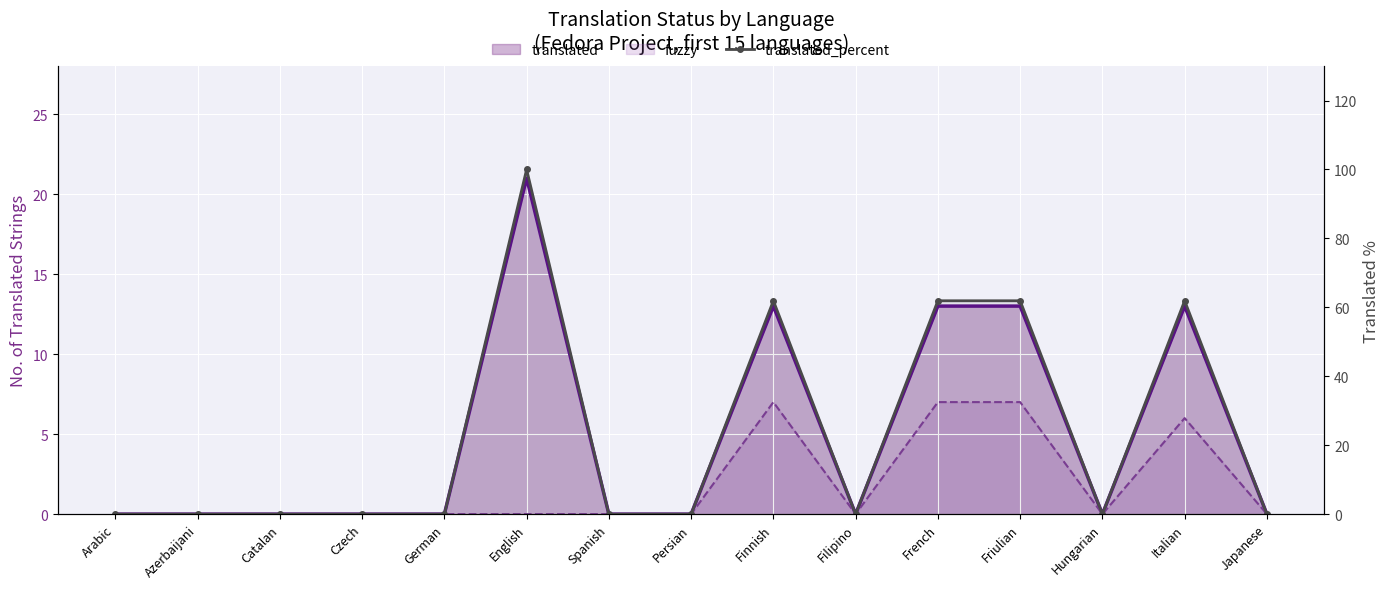

What is the sum of all translated_percent values?

347.6